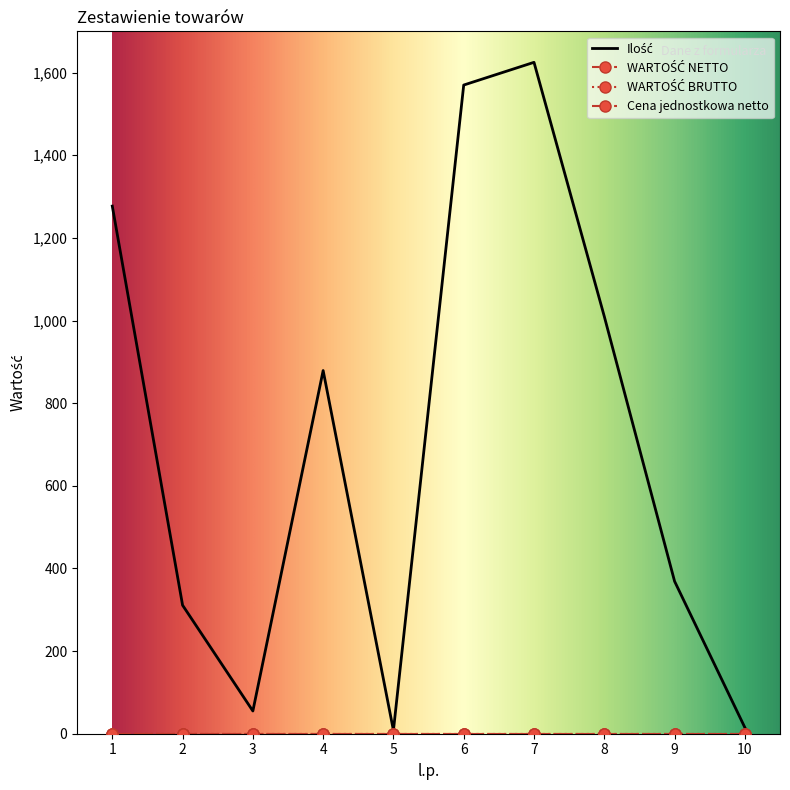

At which label is Ilość closest to 816?

4